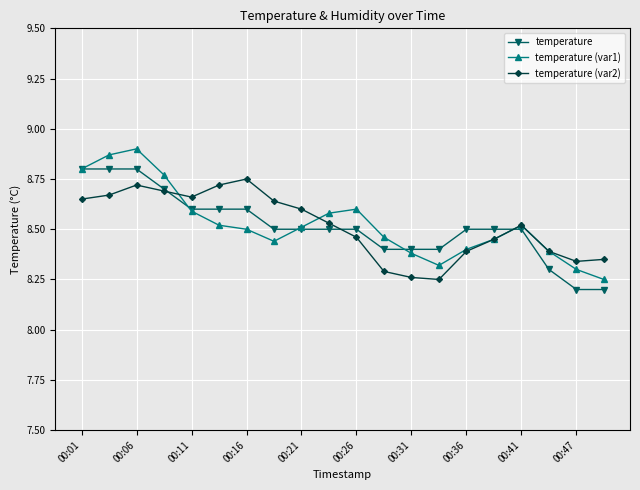

At how many categories does at least one series exceed 8?

20